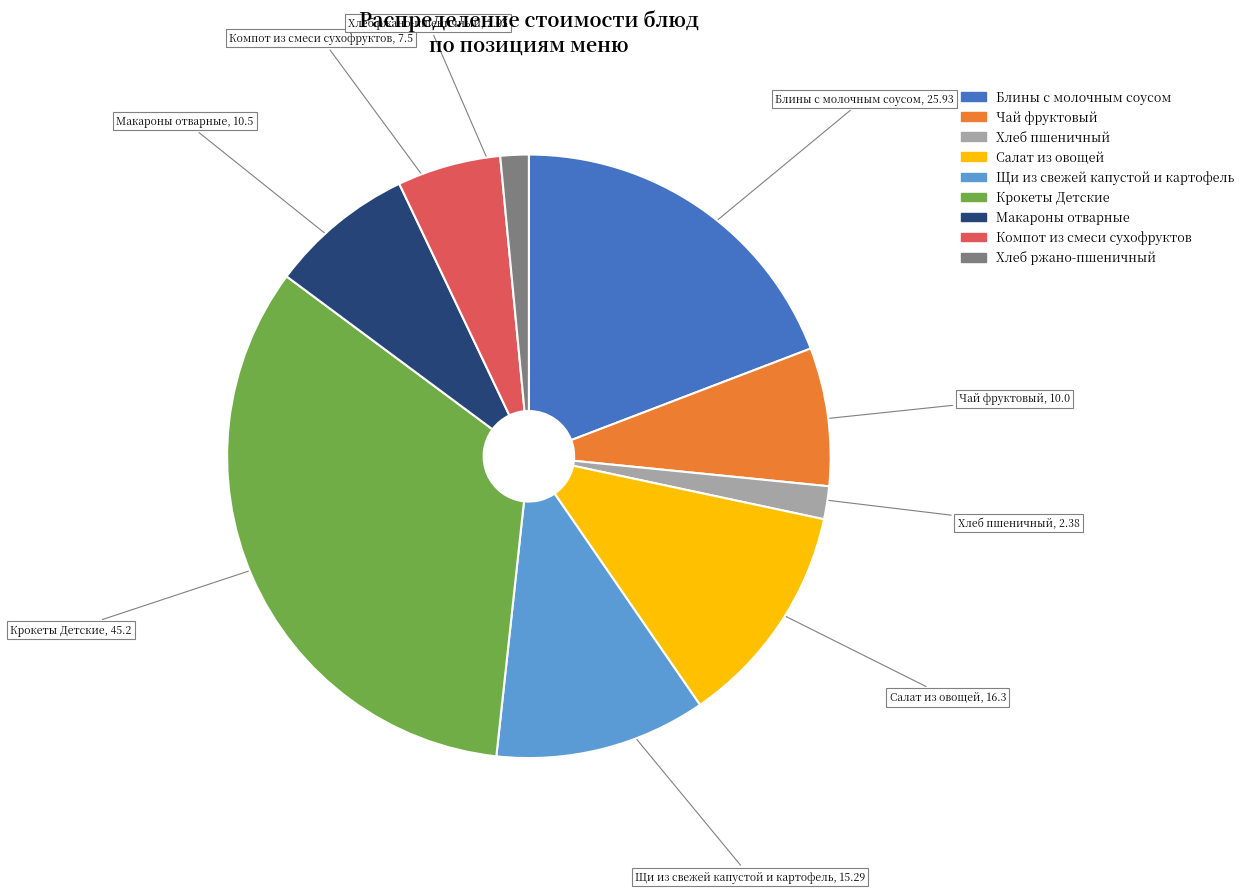

Approximately how many times larger is the value at Блины с молочным соусом compared to Хлеб пшеничный?

10.9